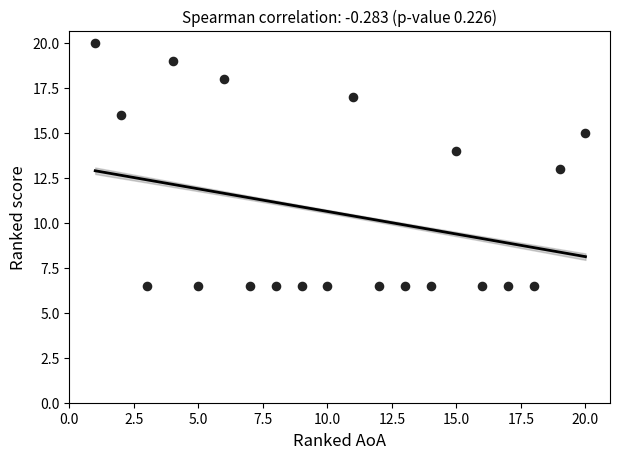

What is the range of X values (max minus min)?

19.0